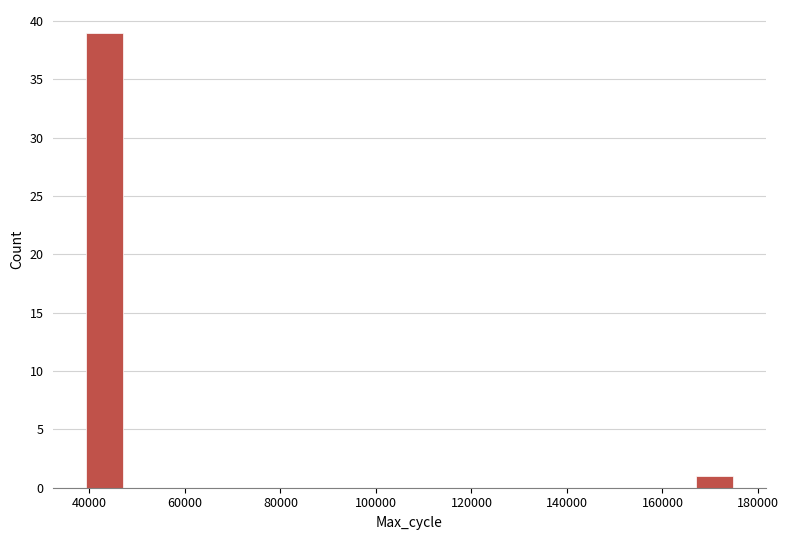

How tall is the bar that spans 38000 to 48000 on the x-axis? Neither the bar edges nor the heights are printed on the chart, so give them approximately, as read against the axes.

39